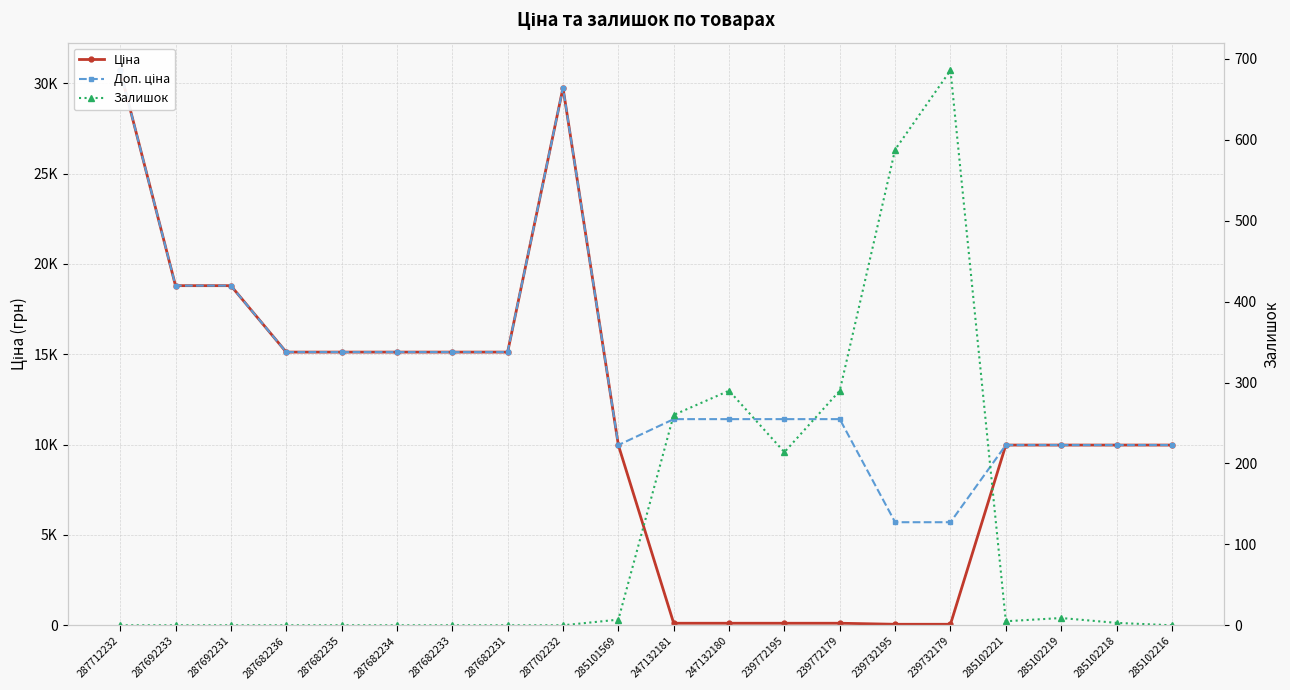

Reading left to right, extract all data points from this chart.

Ціна: 287712232=30717.1	287692233=18796.8	287692231=18796.8	287682236=15120.0	287682235=15120.0	287682234=15120.0	287682233=15120.0	287682231=15120.0	287702232=29747.2	285101569=9975.0	247132181=114.1	247132180=114.1	239772195=114.1	239772179=114.1	239732195=57.0	239732179=57.0	285102221=9975.0	285102219=9975.0	285102218=9975.0	285102216=9975.0
Доп. ціна: 287712232=30717.1	287692233=18796.8	287692231=18796.8	287682236=15120.0	287682235=15120.0	287682234=15120.0	287682233=15120.0	287682231=15120.0	287702232=29747.2	285101569=9975.0	247132181=11410.0	247132180=11410.0	239772195=11410.0	239772179=11410.0	239732195=5705.0	239732179=5705.0	285102221=9975.0	285102219=9975.0	285102218=9975.0	285102216=9975.0
Залишок: 287712232=0.0	287692233=0.0	287692231=0.0	287682236=0.0	287682235=0.0	287682234=0.0	287682233=0.0	287682231=0.0	287702232=0.0	285101569=7.0	247132181=260.0	247132180=290.0	239772195=214.0	239772179=290.0	239732195=588.0	239732179=686.0	285102221=5.0	285102219=9.0	285102218=3.0	285102216=0.0